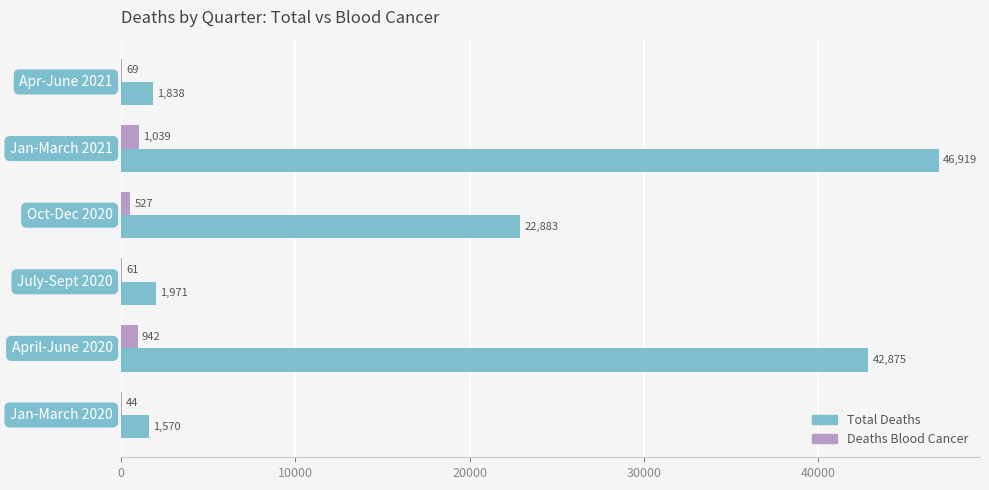

What is the sum of all Deaths Blood Cancer values?

2682